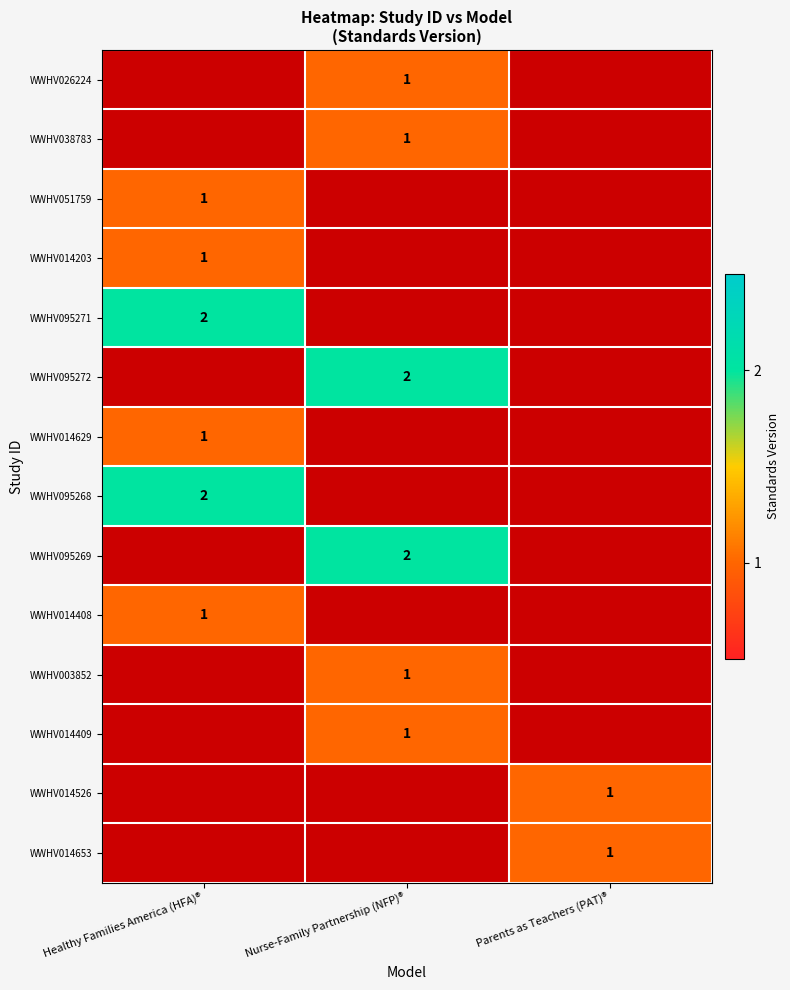

The WWHV038783 series shows 0 at Nurse-Family Partnership (NFP)®. True or false?

False